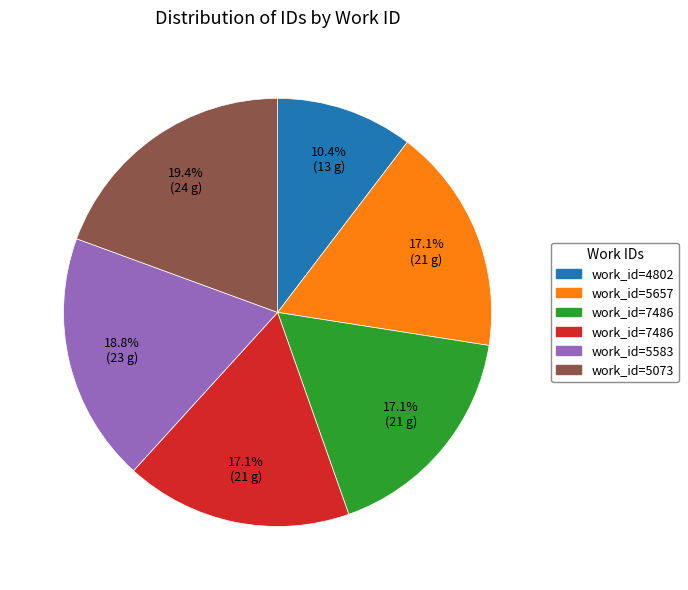

Does any single category account for the majority?

No